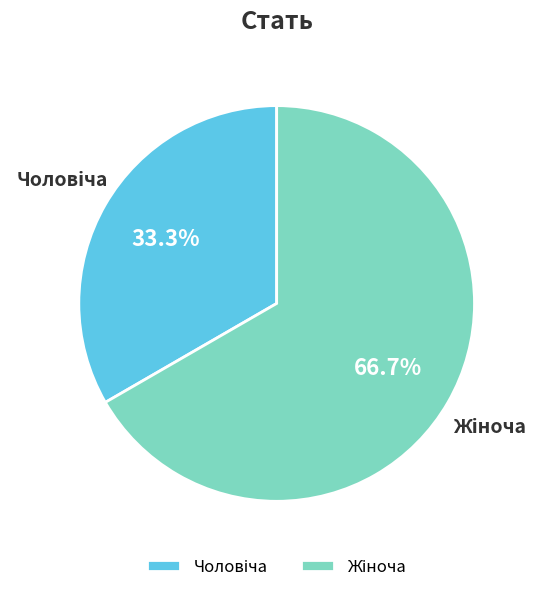

How many segments does this pie chart have?

2